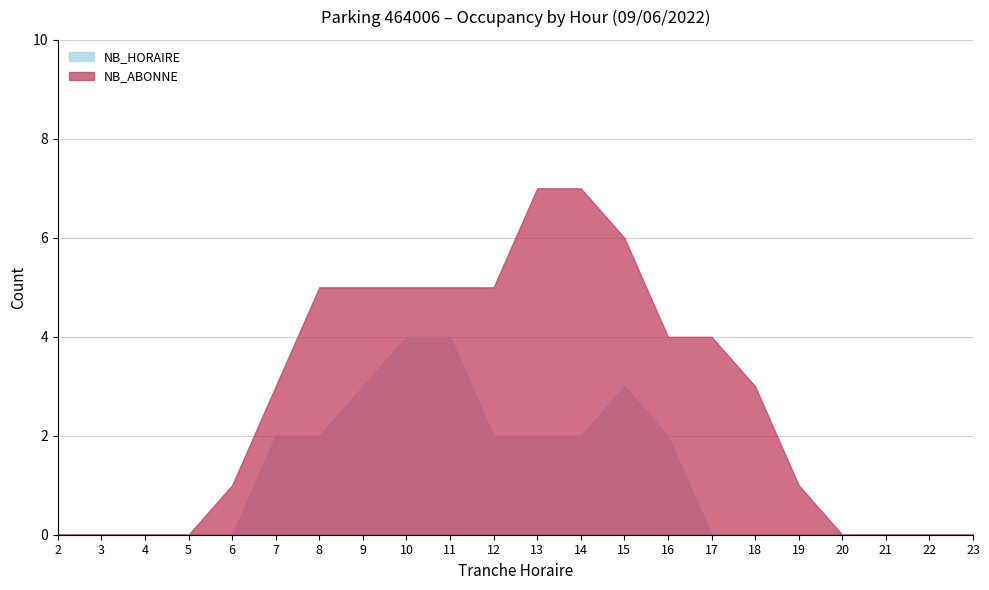

True or false: NB_ABONNE and NB_HORAIRE cross at least once.

False